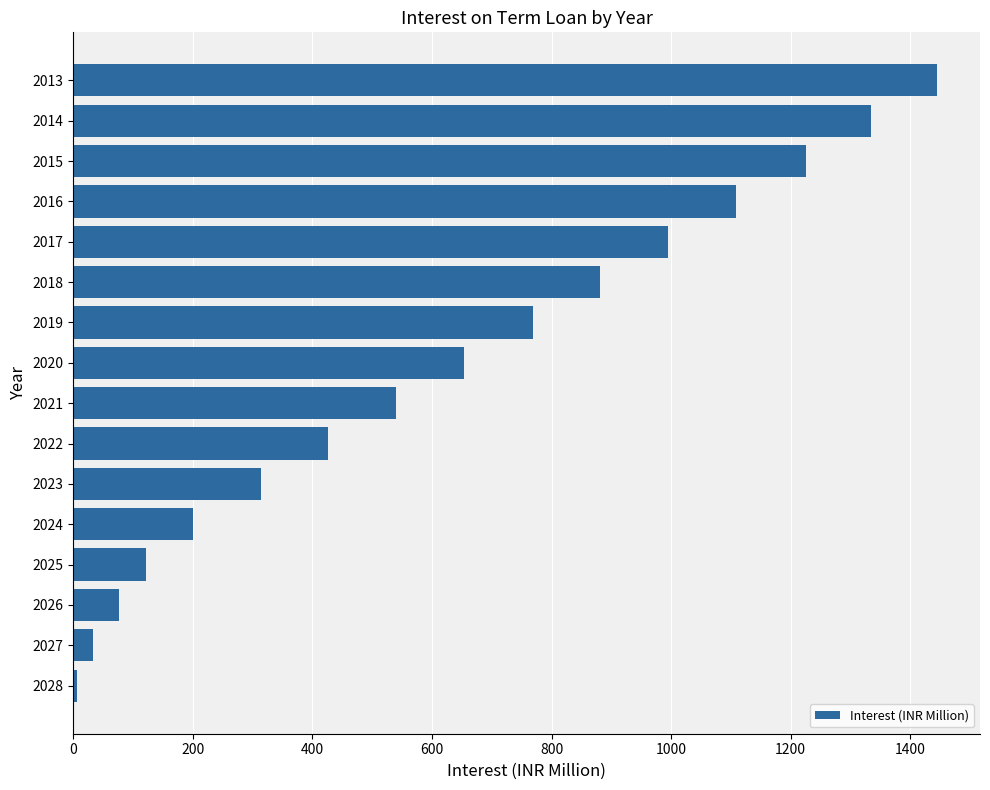

List the labels in order of value, largest first.

2013, 2014, 2015, 2016, 2017, 2018, 2019, 2020, 2021, 2022, 2023, 2024, 2025, 2026, 2027, 2028